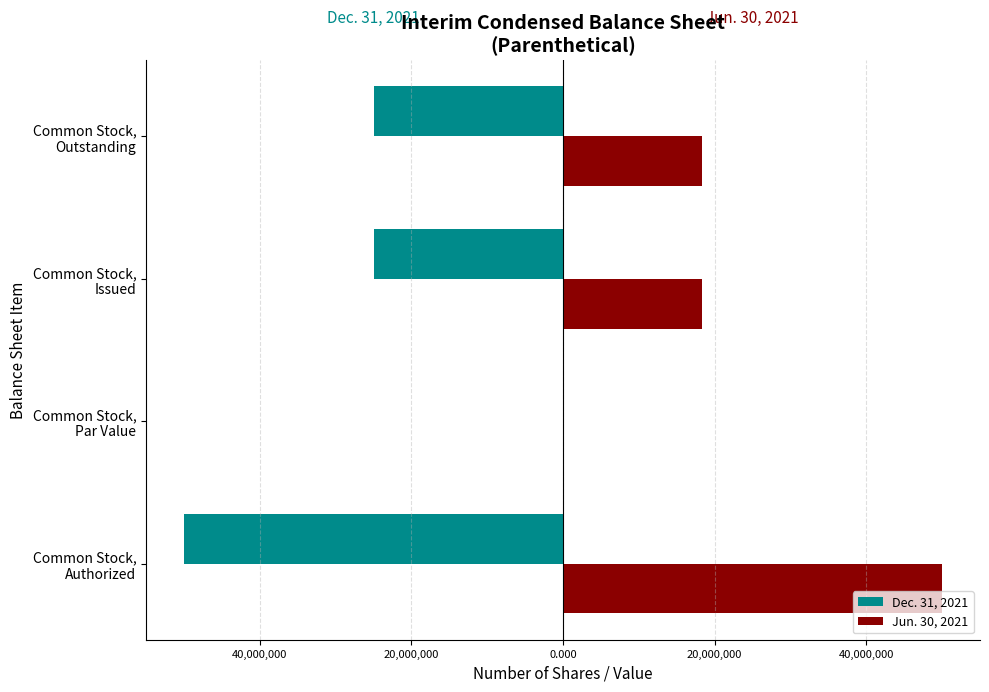

What are all the series names shown in the legend?

Dec. 31, 2021, Jun. 30, 2021